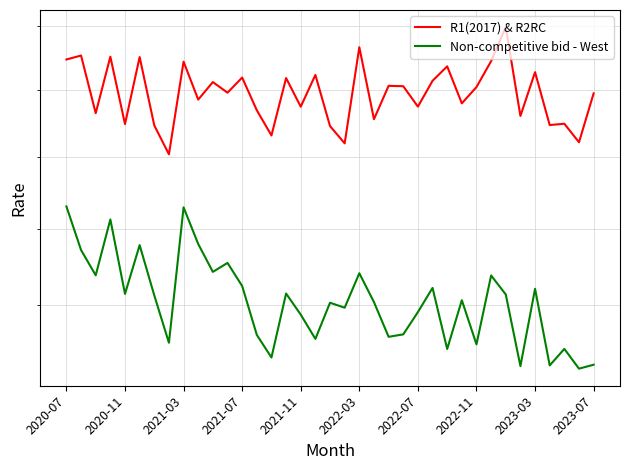

What is the maximum value shown in the chart?

0.2